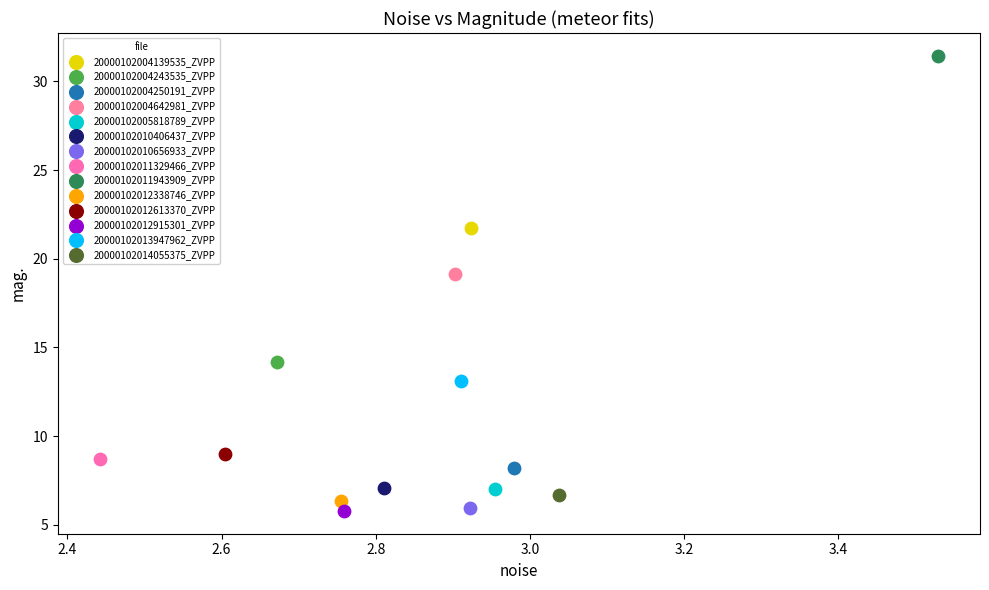

What are all the series names shown in the legend?

20000102004139535_ZVPP, 20000102004243535_ZVPP, 20000102004250191_ZVPP, 20000102004642981_ZVPP, 20000102005818789_ZVPP, 20000102010406437_ZVPP, 20000102010656933_ZVPP, 20000102011329466_ZVPP, 20000102011943909_ZVPP, 20000102012338746_ZVPP, 20000102012613370_ZVPP, 20000102012915301_ZVPP, 20000102013947962_ZVPP, 20000102014055375_ZVPP